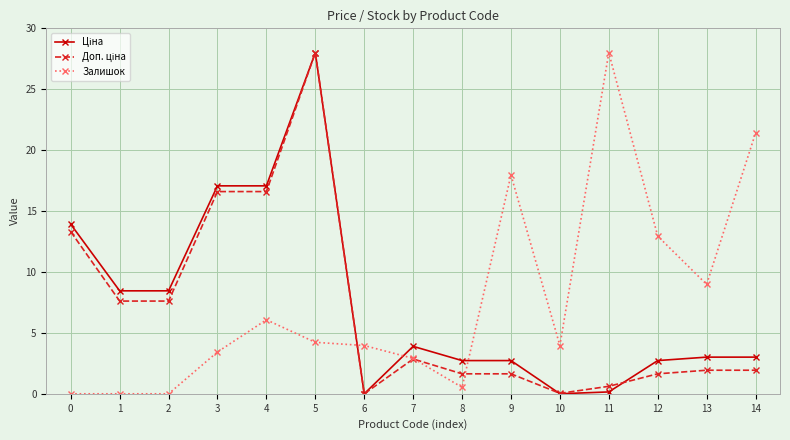

Between 1 and 14, which series saw the biggest shift?

Залишок